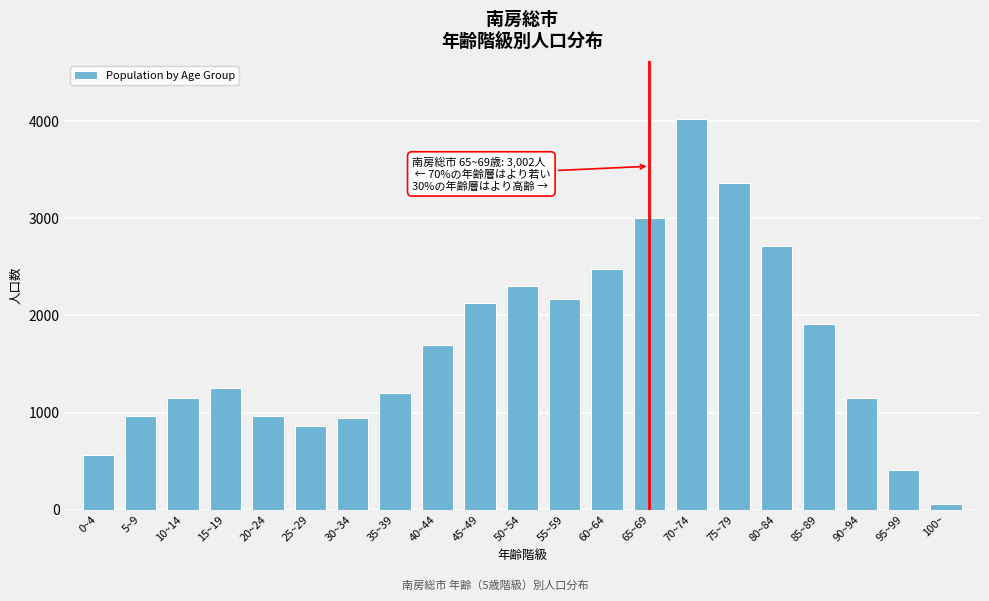

The value at 30~34 is 406. True or false?

False